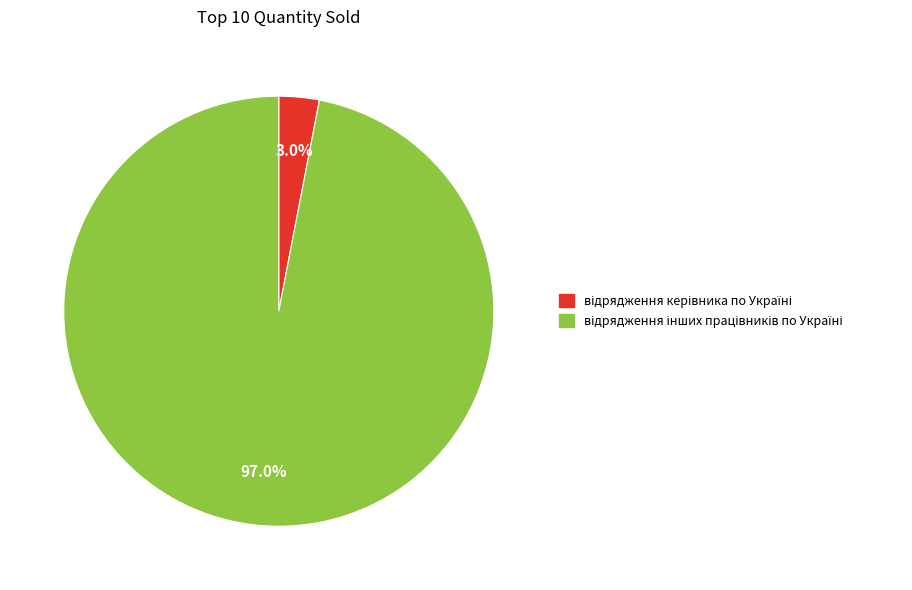

Count the number of slices in the pie.

2